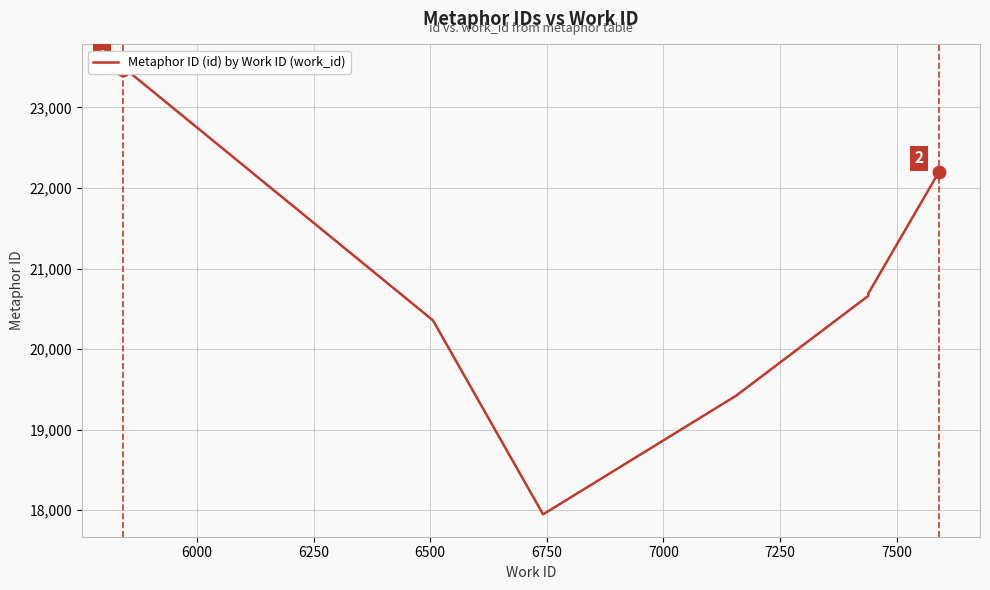

Which has a higher value, 6500 or 6250?

6250